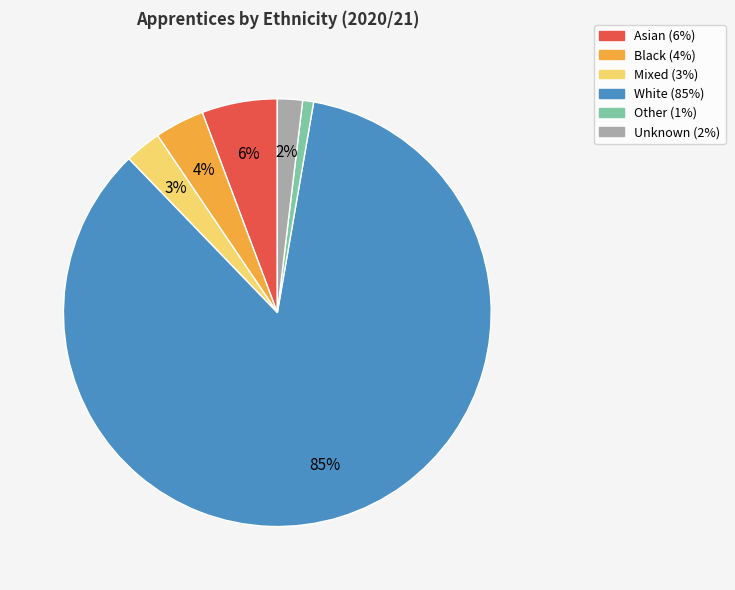

Rank the categories by value from lowest to highest.

Other, Unknown, Mixed, Black, Asian, White